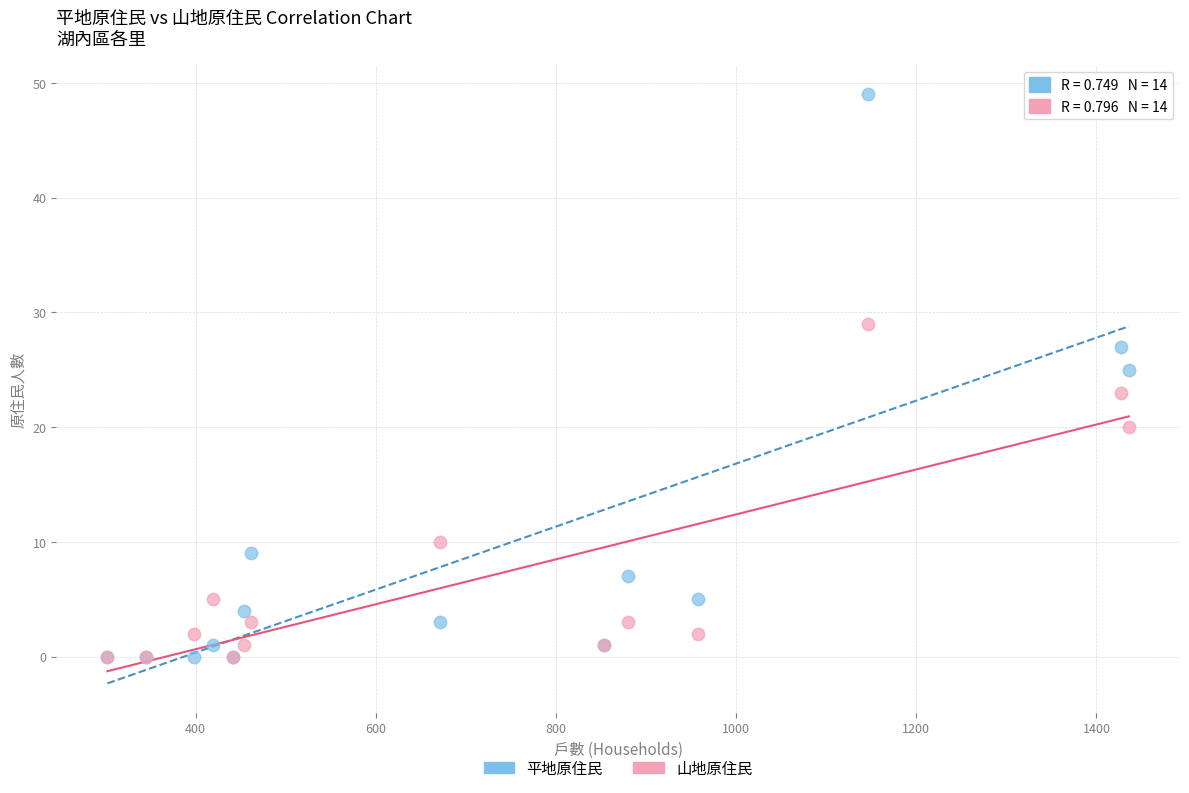

Which series contains the highest Y value?

平地原住民